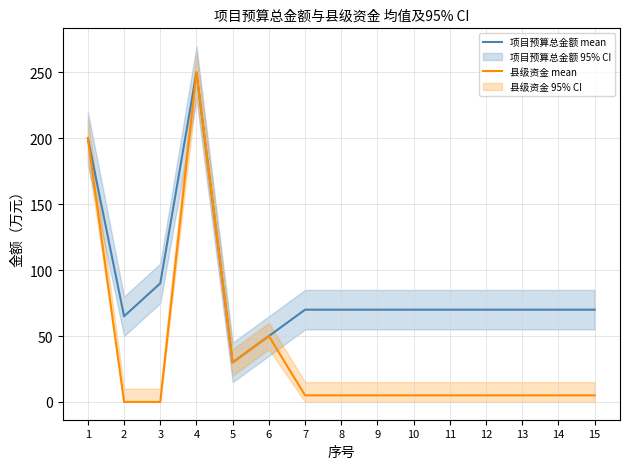

True or false: 县级资金 mean has more than 1 interior local peaks.

True